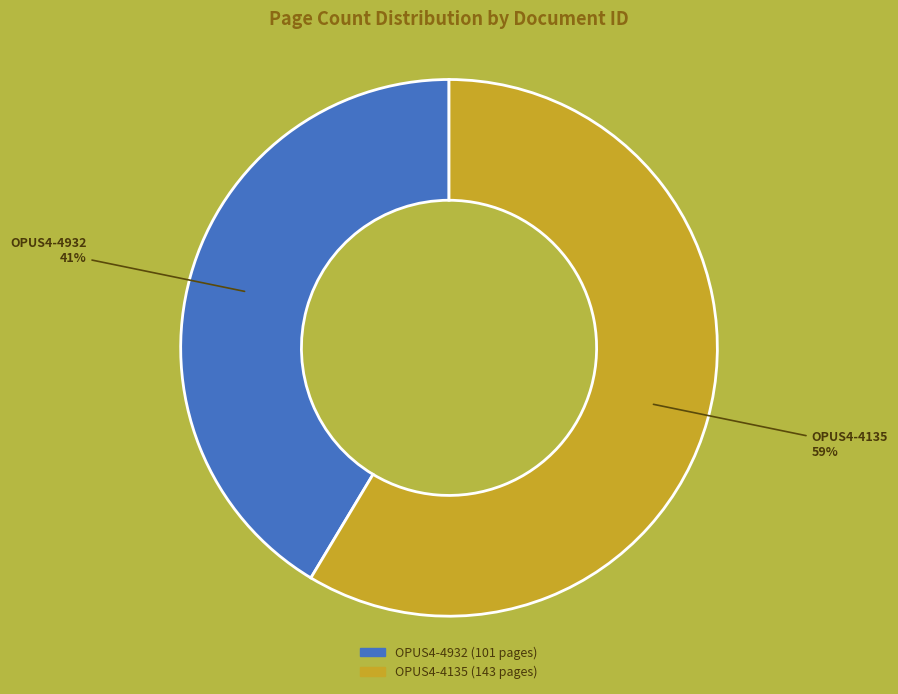

To the nearest percent, what percentage of the pie is OPUS4-4135?

59%